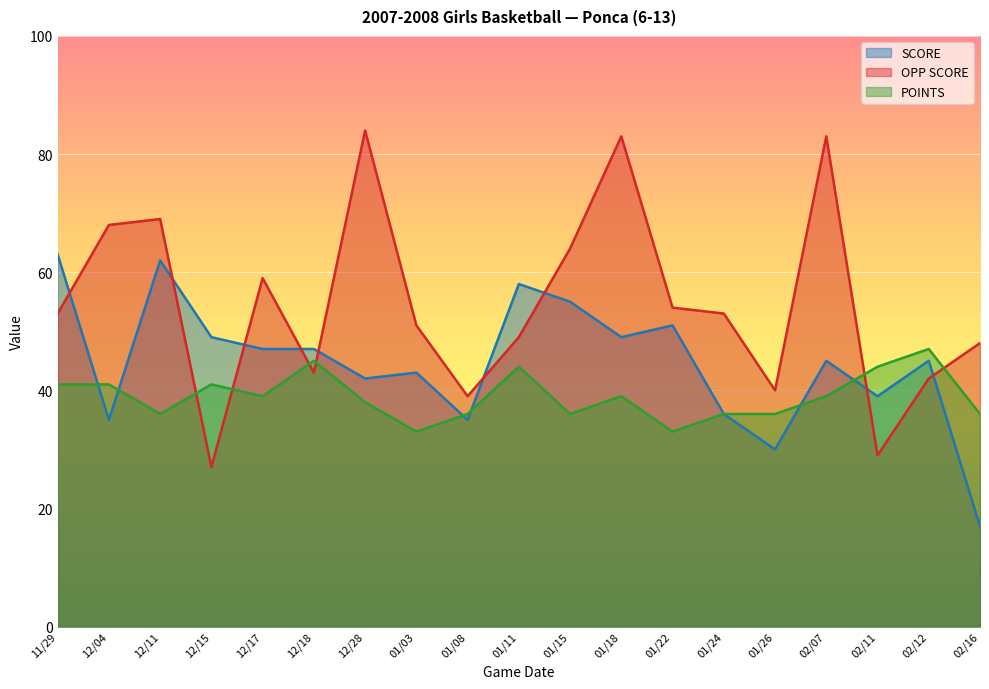

What is the label of the 1st point from the right?

02/16